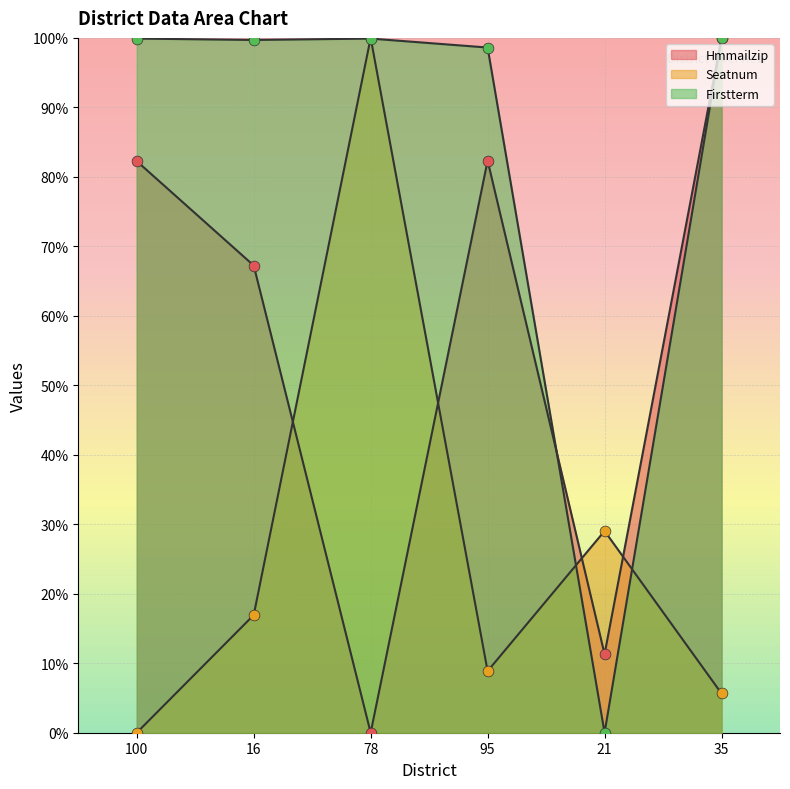

What is the total value across all series at 35?

205.6